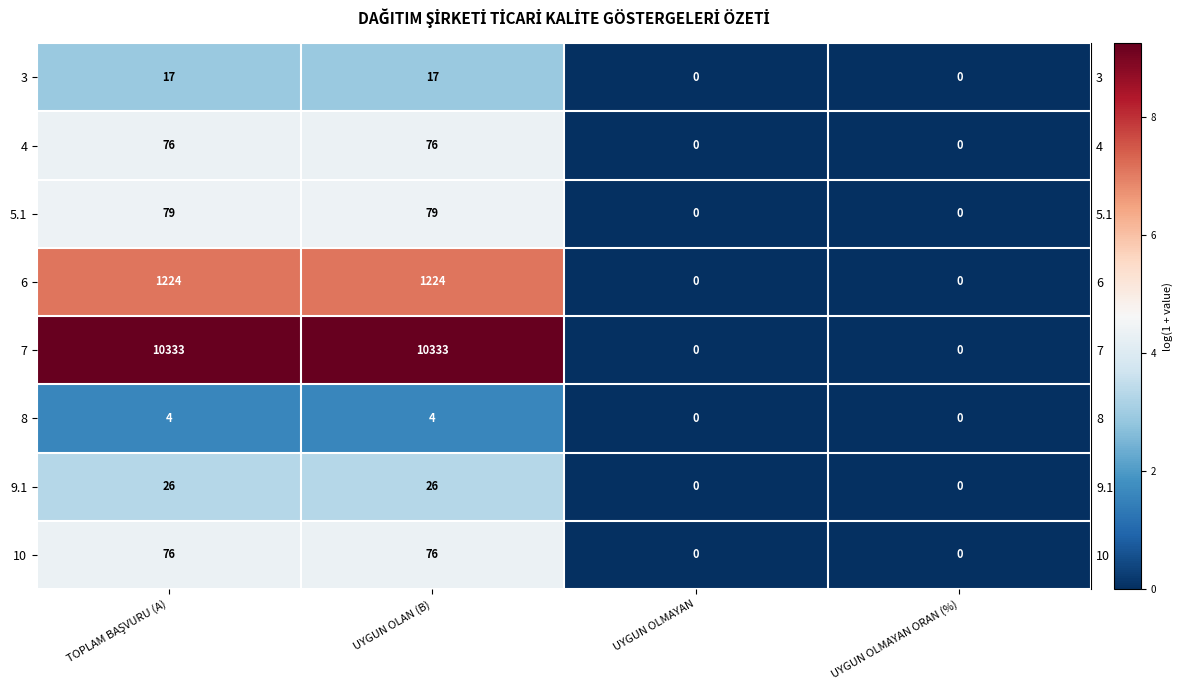

Count the number of categories in the chart.

4